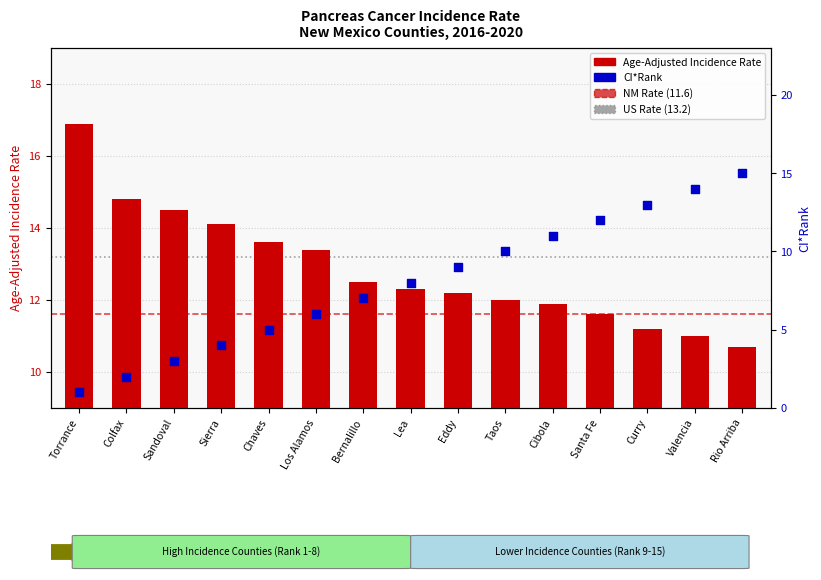

Is the value of CI*Rank at Santa Fe greater than the value of Age-Adjusted Incidence Rate at Curry?

Yes